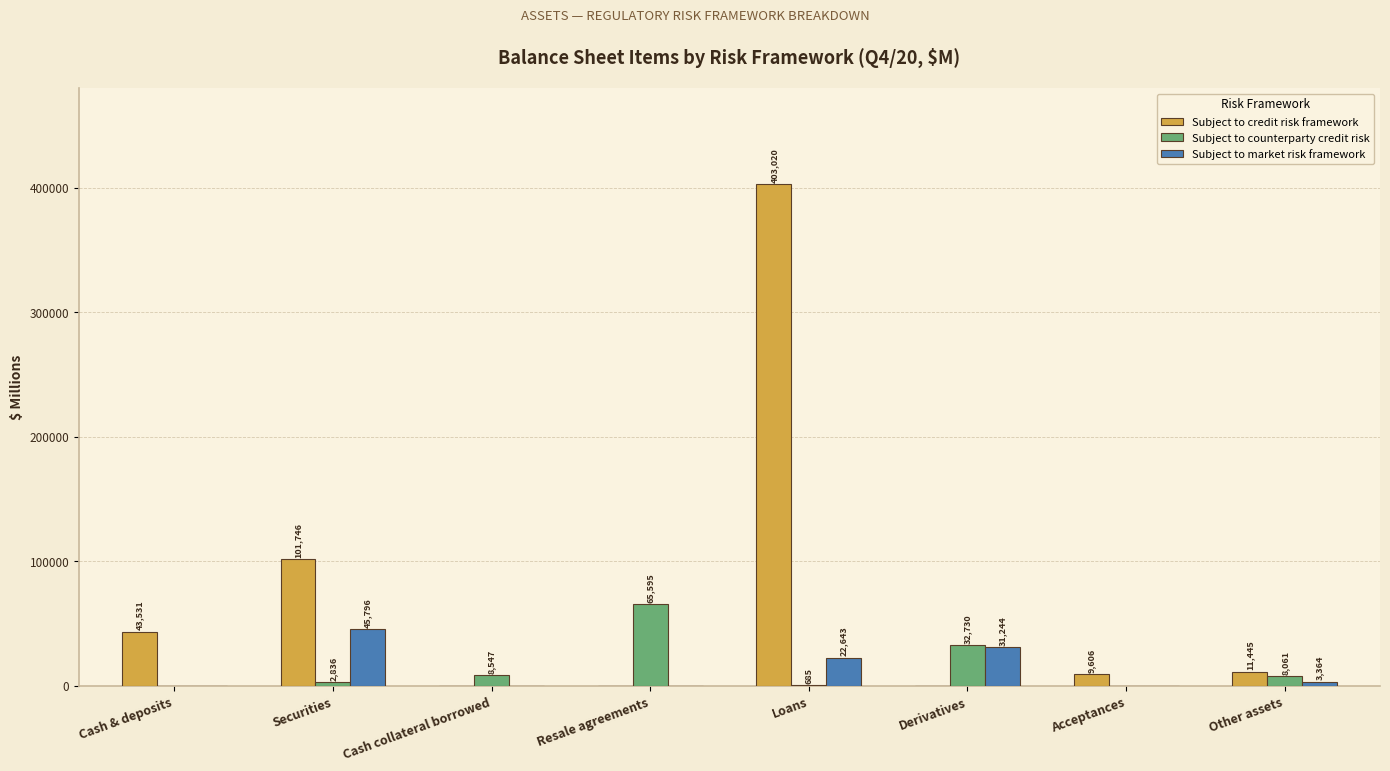

Between Cash & deposits and Derivatives, which series saw the biggest shift?

Subject to credit risk framework